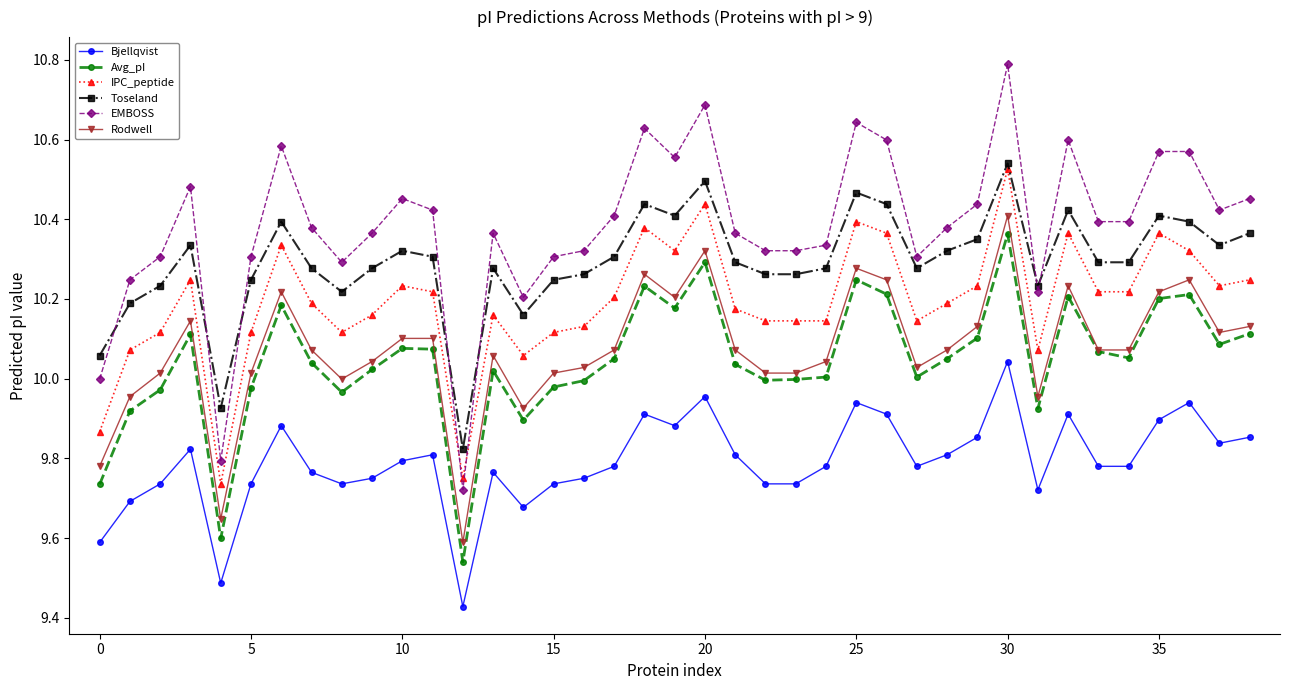

Which series has the largest total across all categories?

EMBOSS